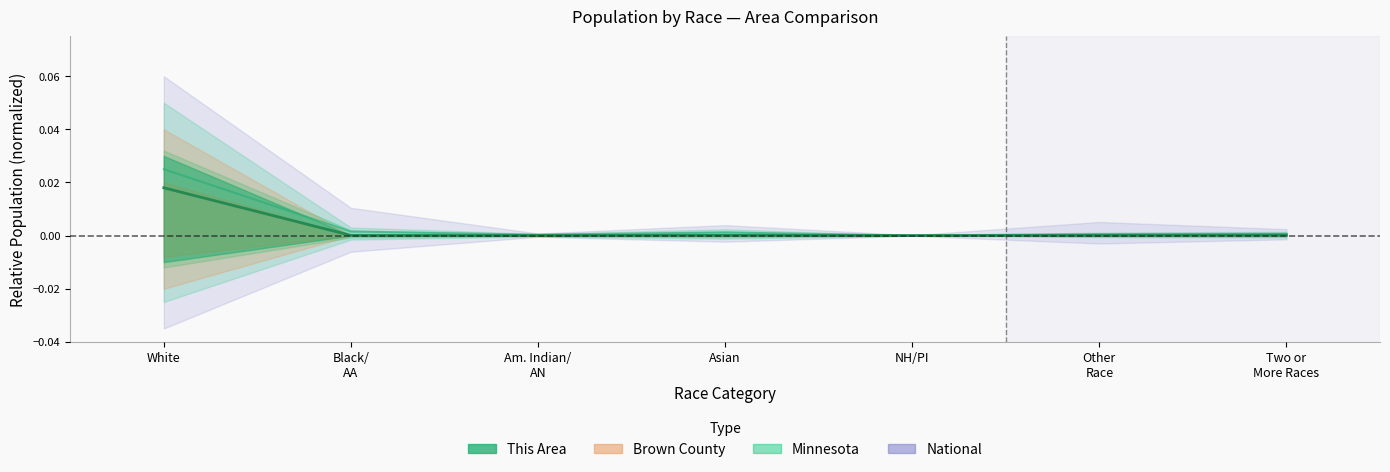

Which series changed the most between Black/ AA and NH/PI?

National